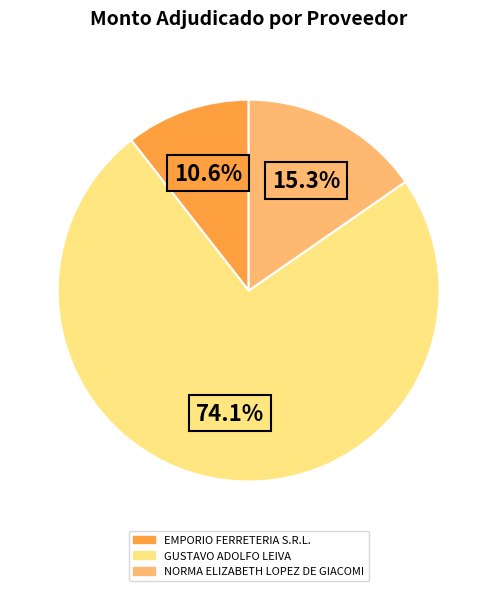

To the nearest percent, what percentage of the pie is NORMA ELIZABETH LOPEZ DE GIACOMI?

15%